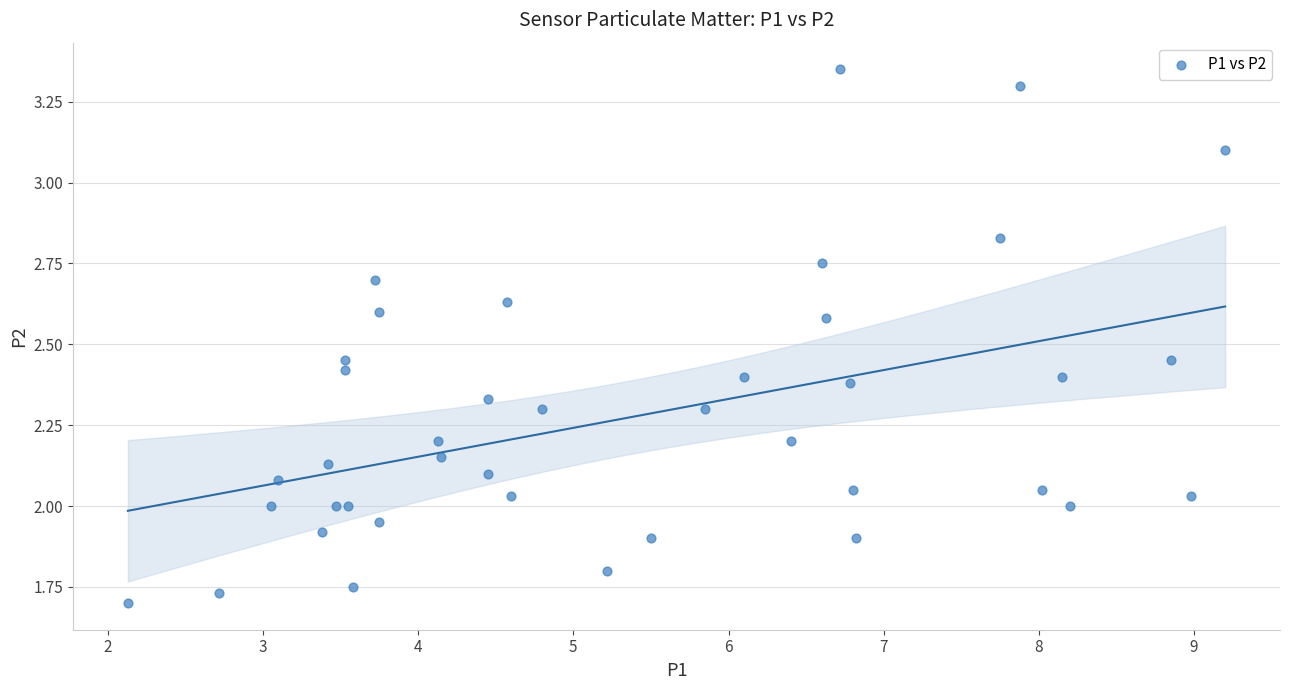

What is the range of X values (max minus min)?

7.1